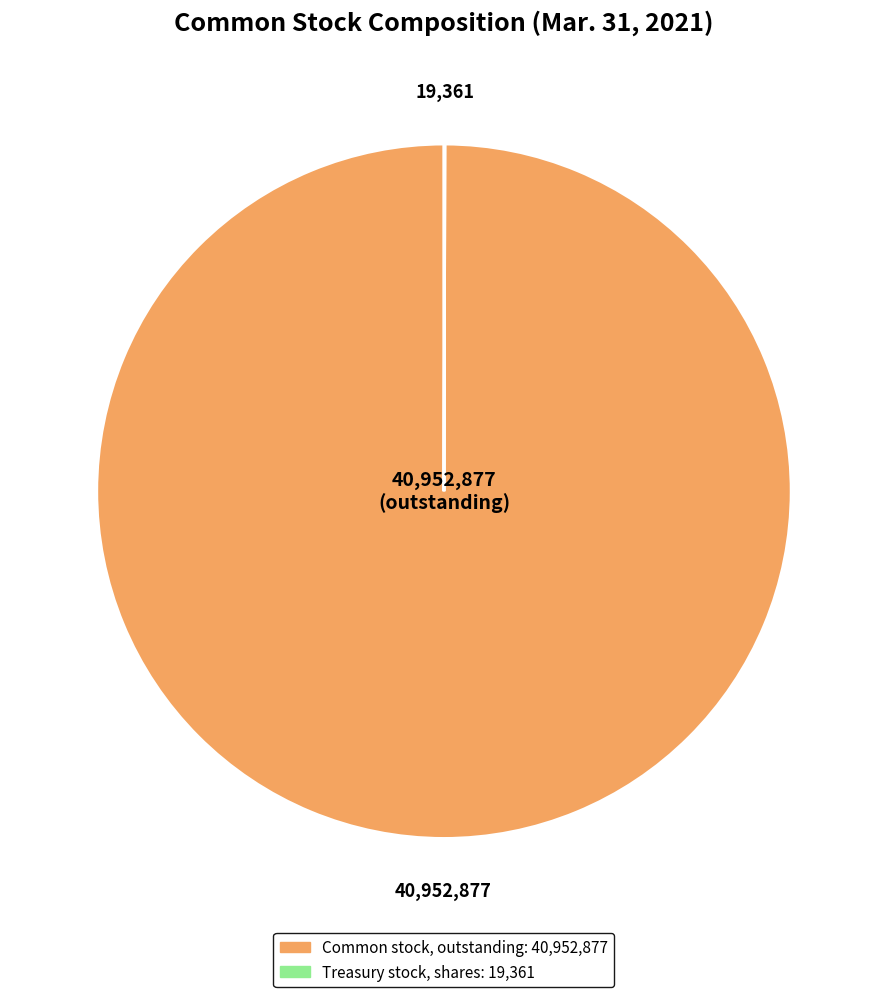

Is there a majority slice in this chart?

Yes